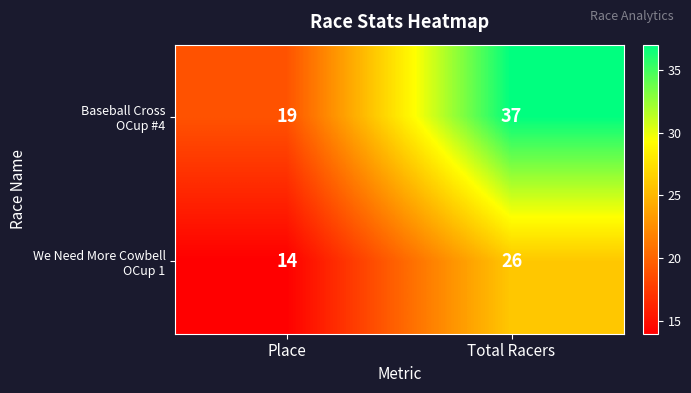

What is the spread (max minus min) of values at Place?

5